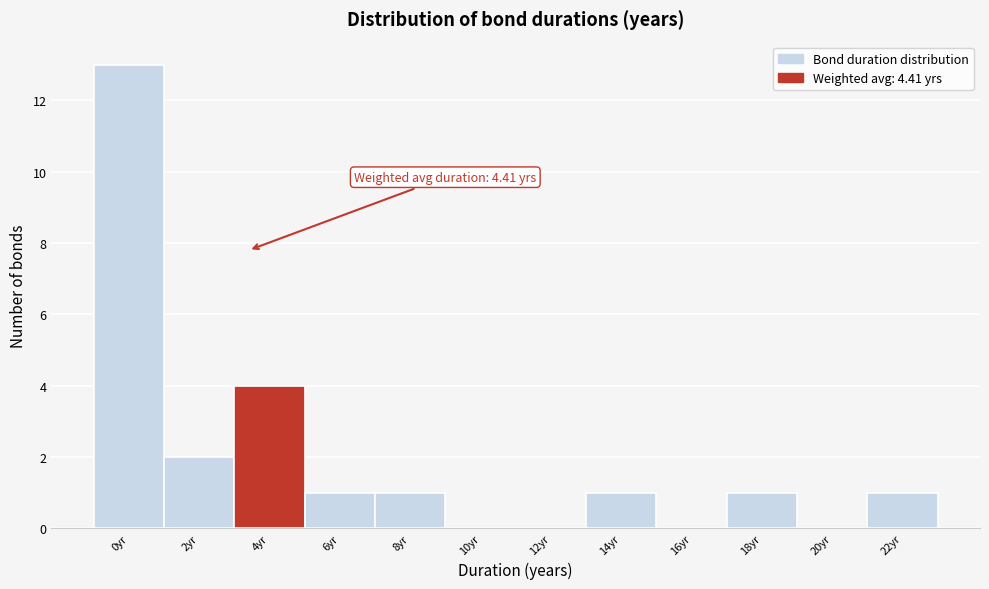

Reading left to right, list all the values displayed in this chart.

0yr=13	2yr=2	4yr=4	6yr=1	8yr=1	10yr=0	12yr=0	14yr=1	16yr=0	18yr=1	20yr=0	22yr=1